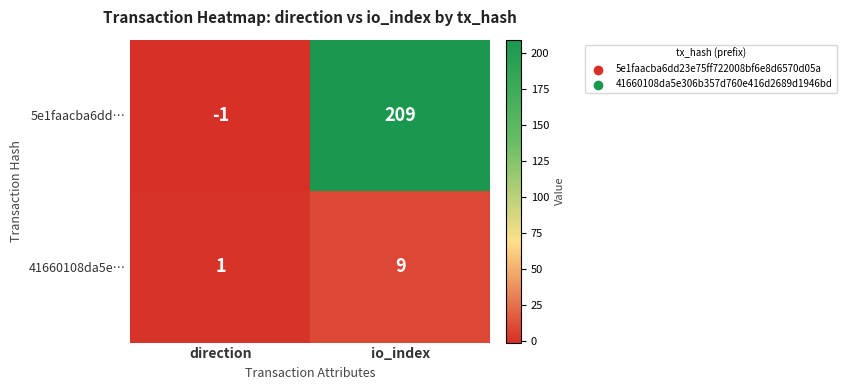

At which category is the sum across all series the highest?

io_index